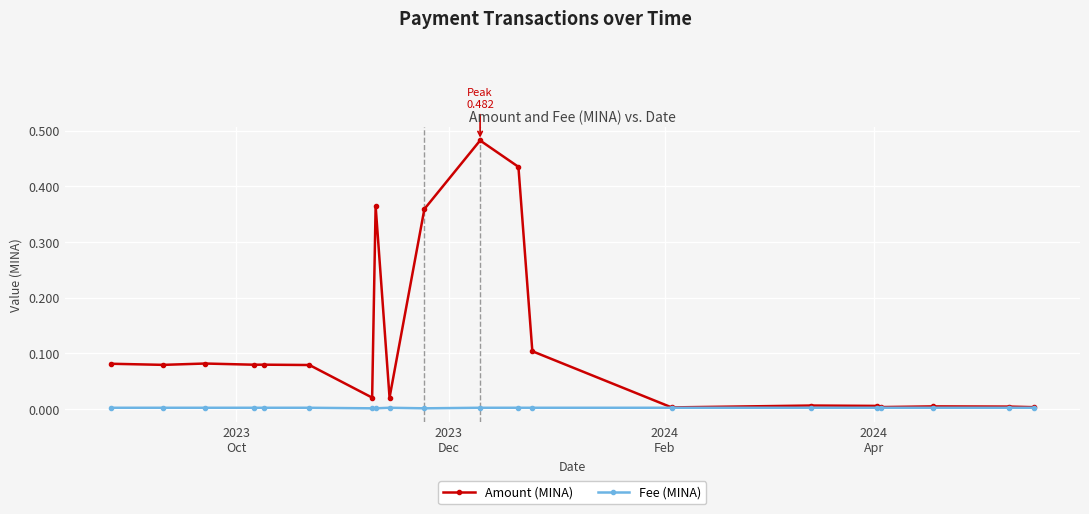

Which series has the largest total across all categories?

Amount (MINA)